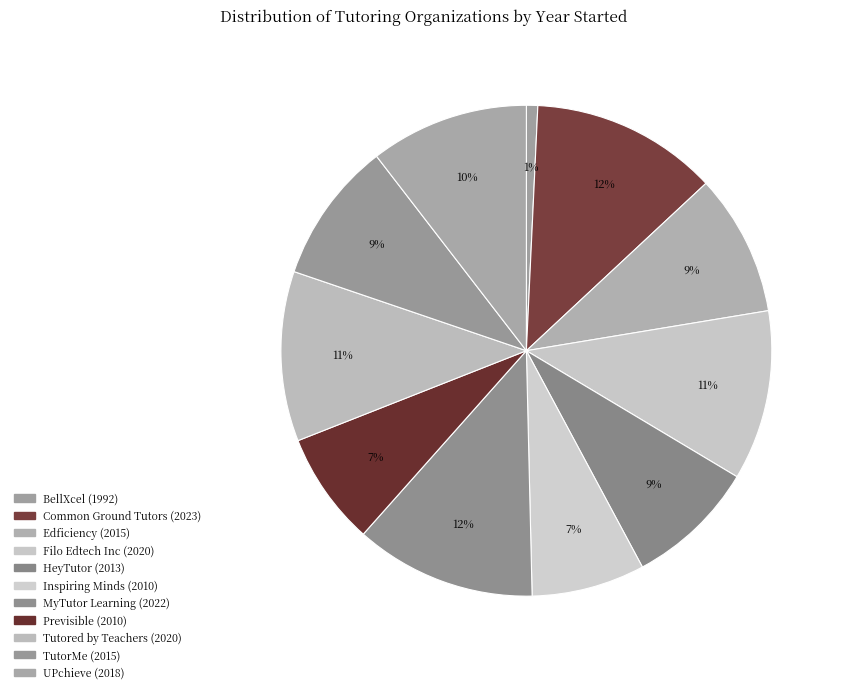

Count the number of slices in the pie.

11